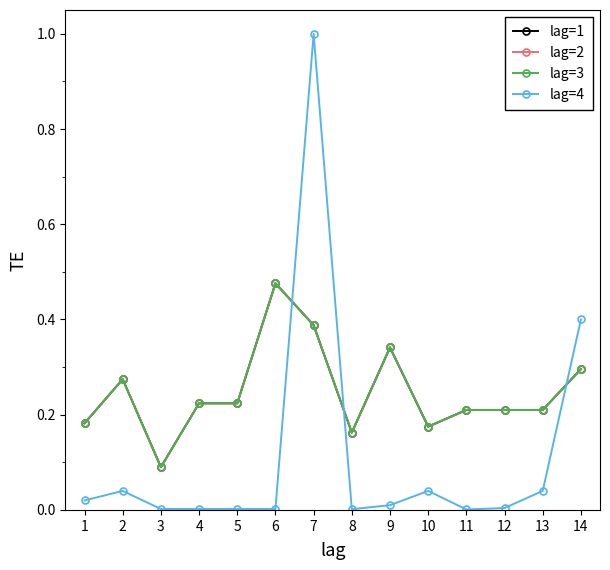

True or false: lag=3 and lag=2 intersect in this chart.

False